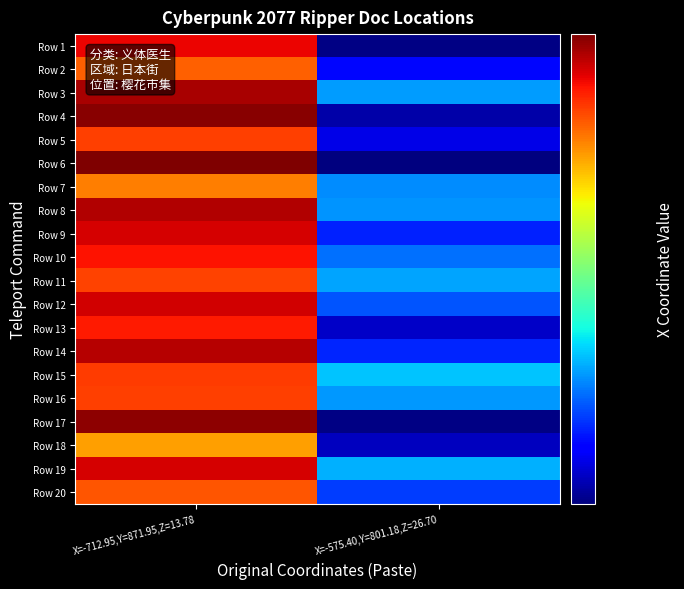

What is the greatest value displayed?

741.7